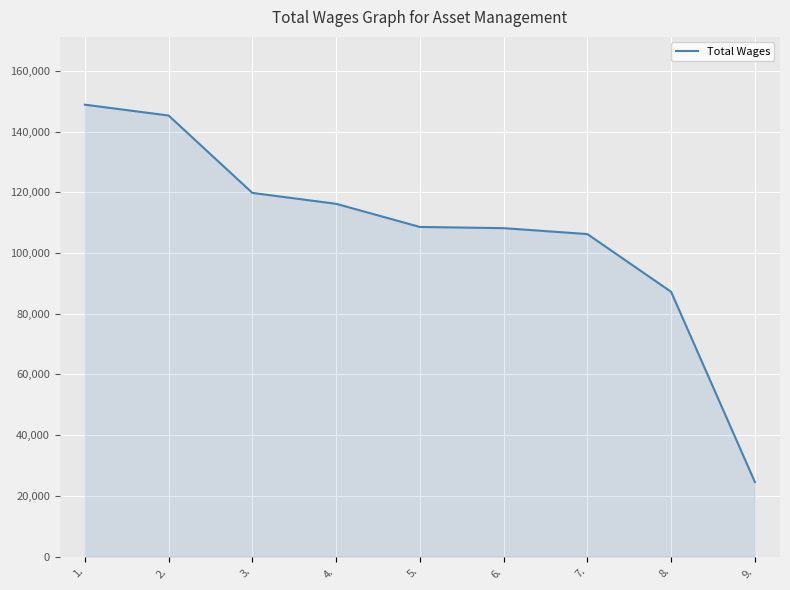

The chart shows a value of 108598 at 5.. True or false?

True